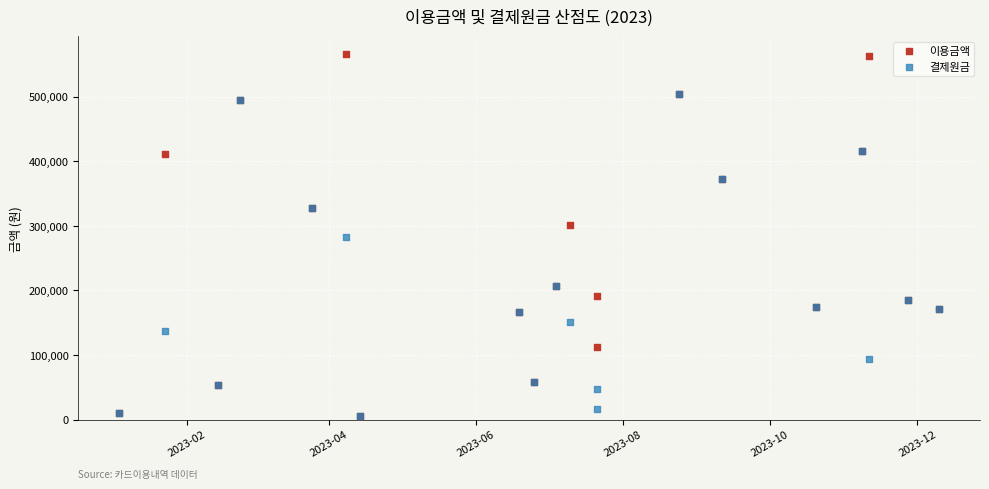

In the 결제원금 series, what Y value is closest to 254300?

282700